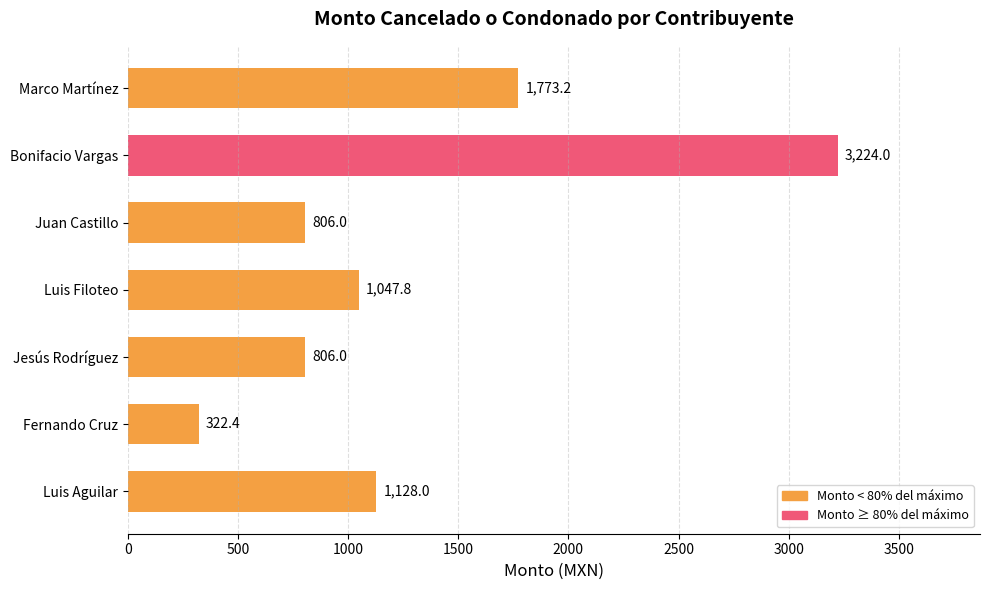

Does the chart contain stacked bars?

No